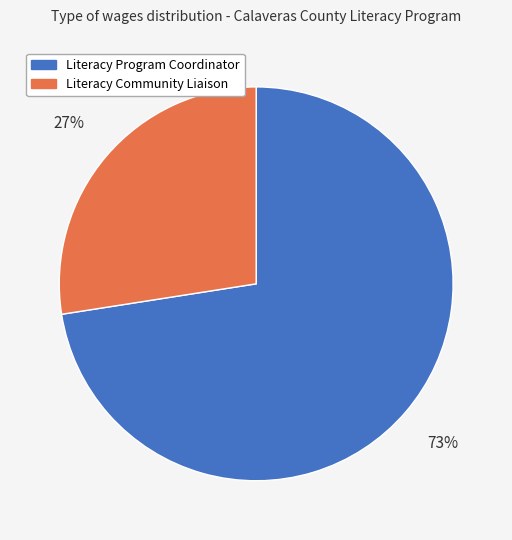

What is the largest slice in the pie chart?

Literacy Program Coordinator